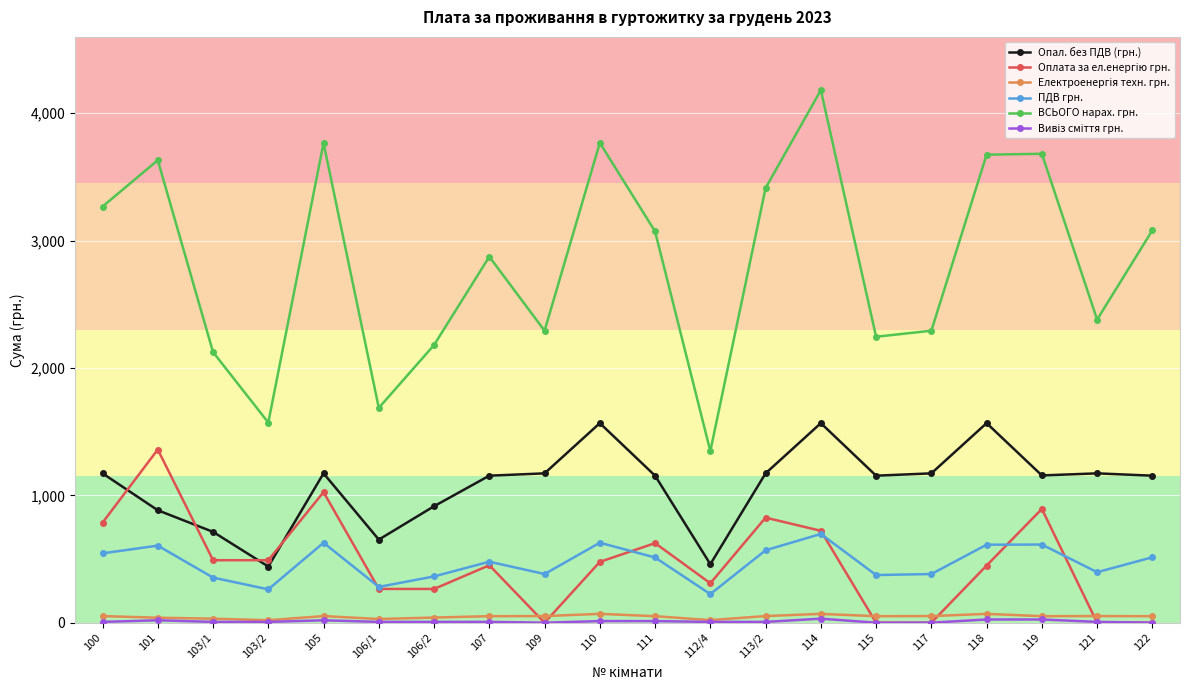

At which category is the sum across all series the highest?

114